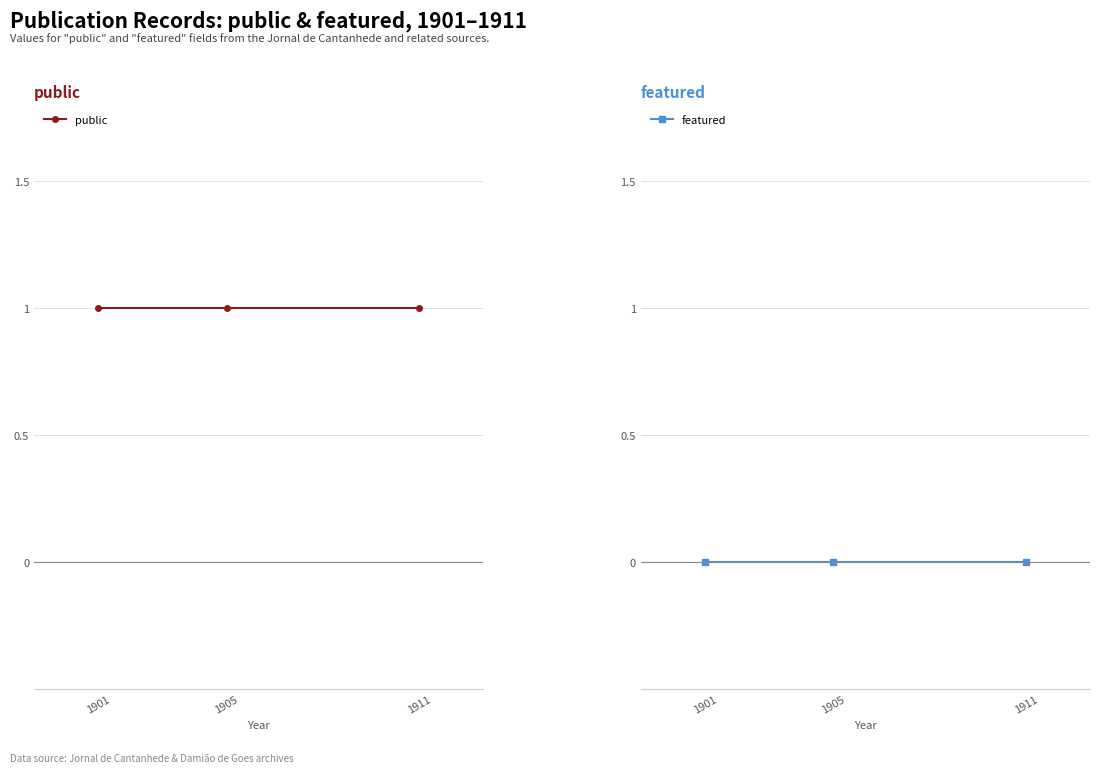

How many lines are shown in the chart?

2